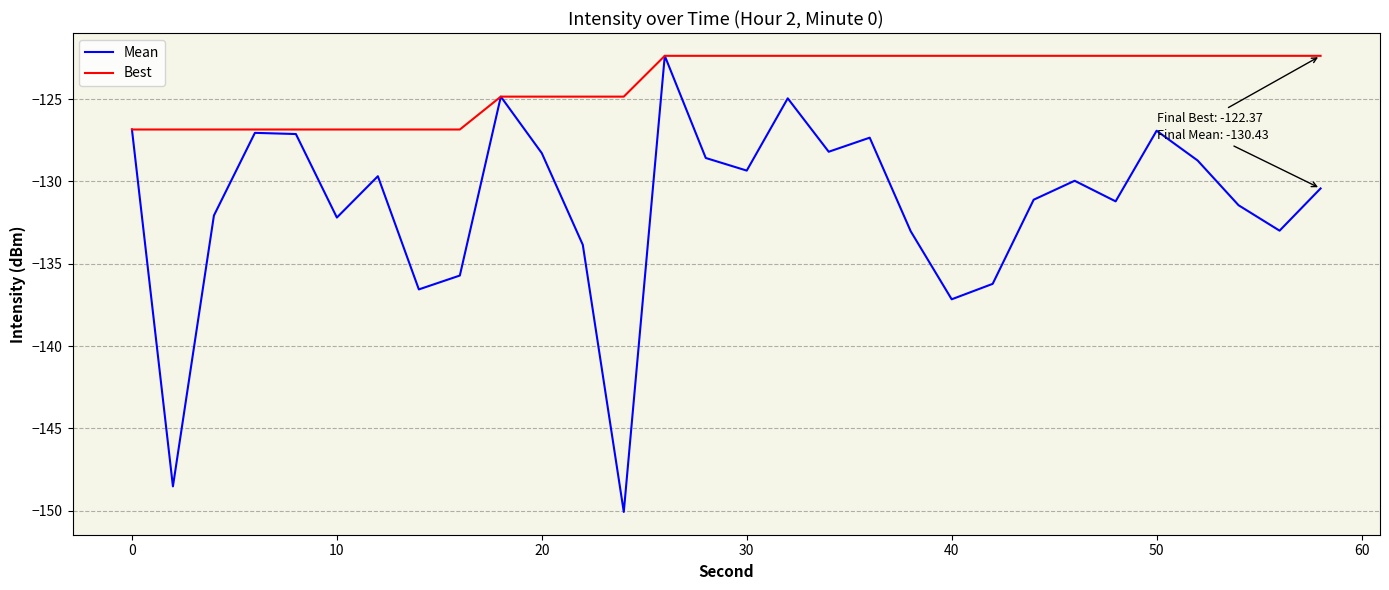

Which series has the largest total across all categories?

Best